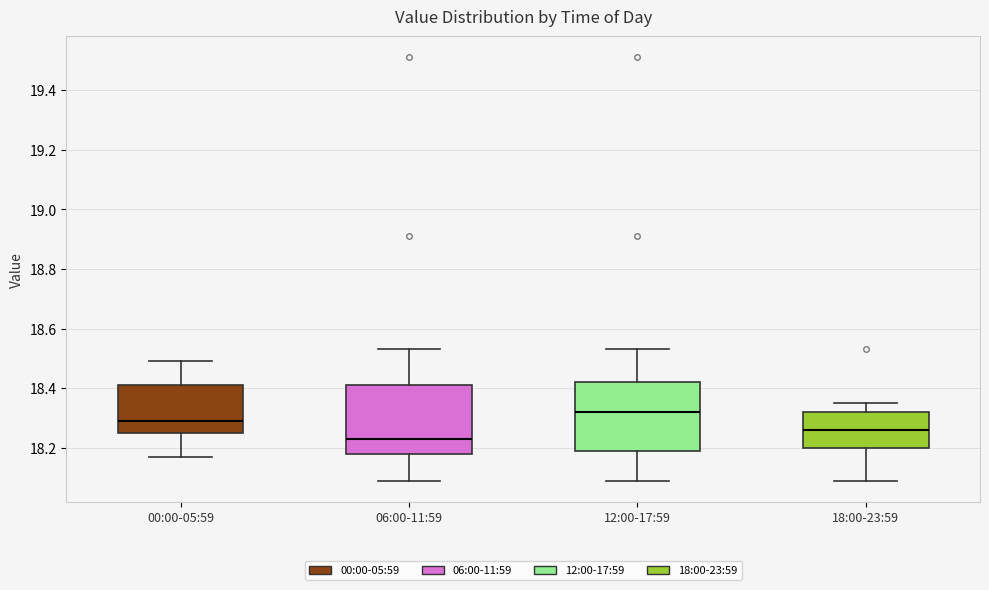

Which box's median line is the highest?

12:00-17:59